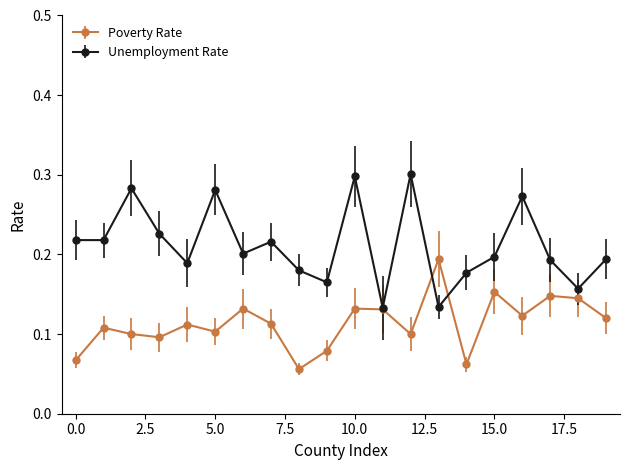

List the series in order of their overall mean, highest first.

Unemployment Rate, Poverty Rate